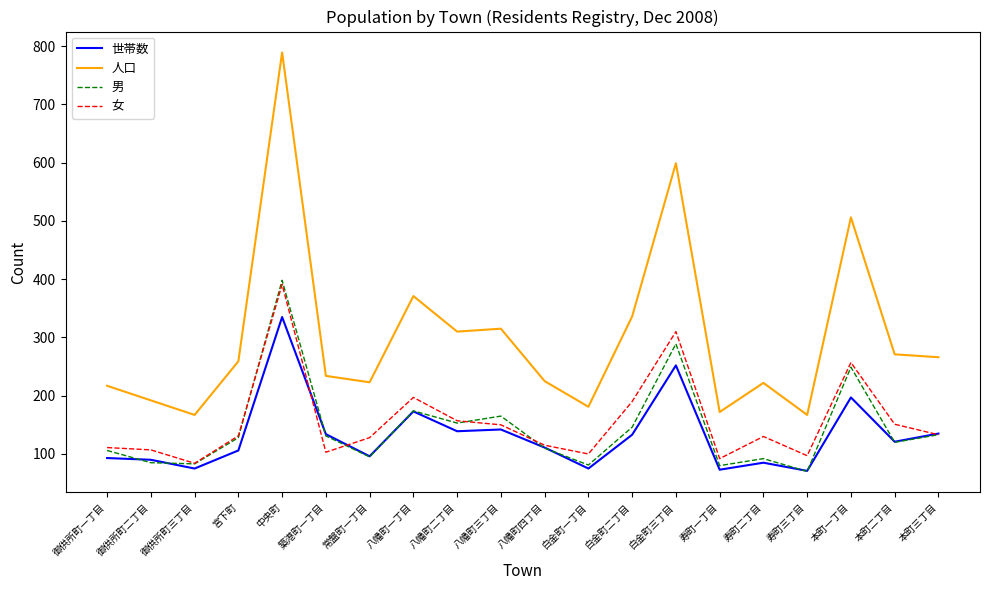

Which series has the largest total across all categories?

人口